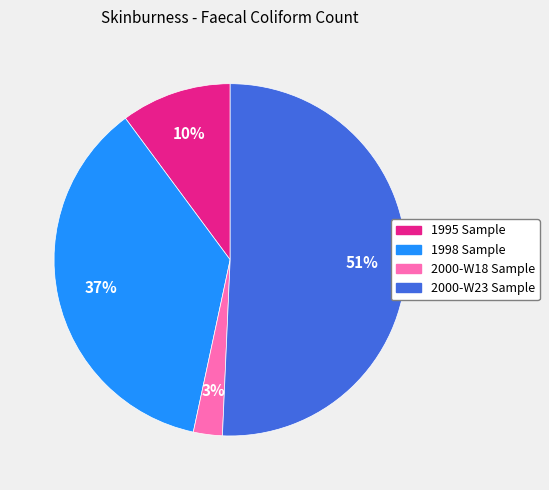

Count the number of slices in the pie.

4